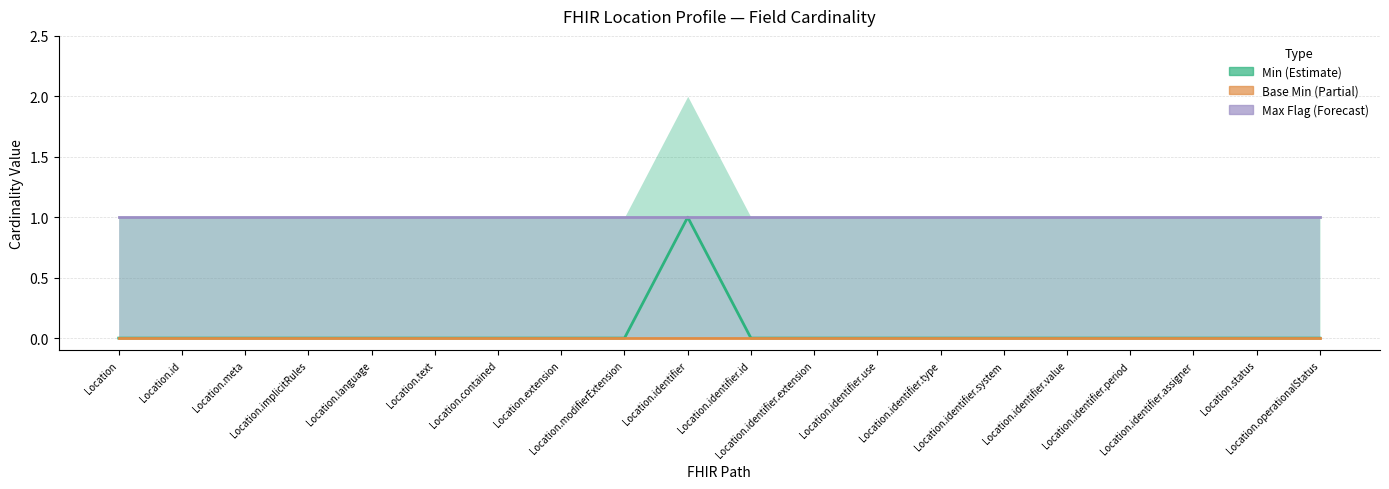

What is the label of the 18th point from the right?

Location.meta